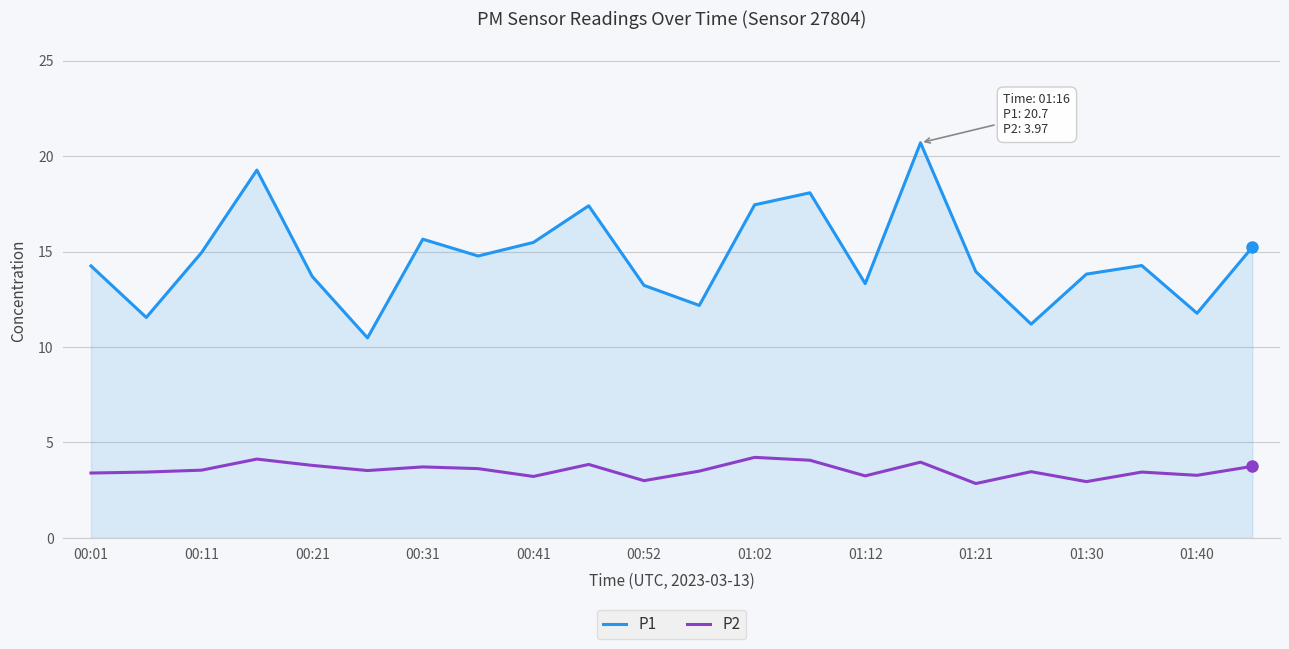

Which series has the largest total across all categories?

P1